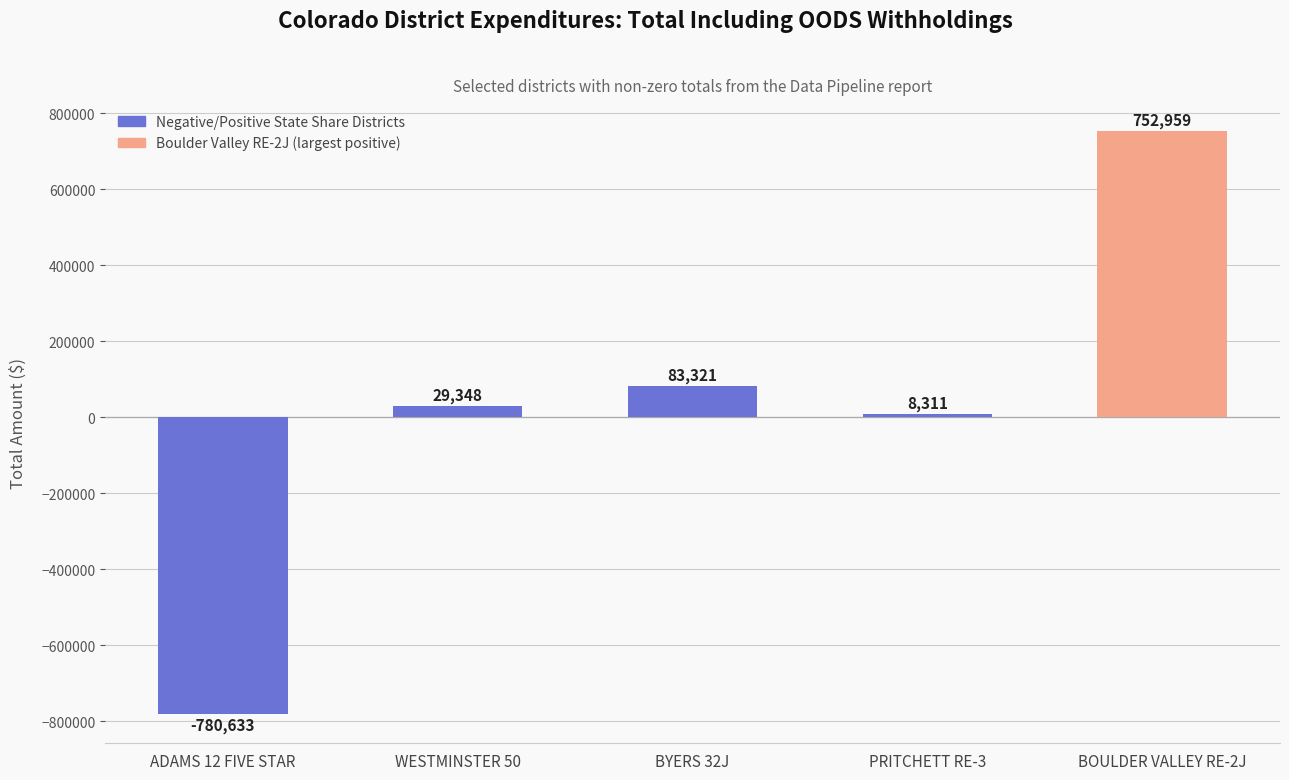

What value does the data have at WESTMINSTER 50?

29347.7